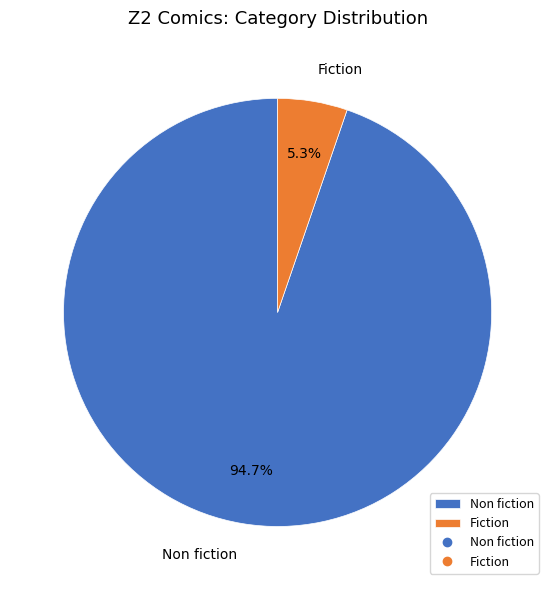

Which has a higher value, Fiction or Non fiction?

Non fiction